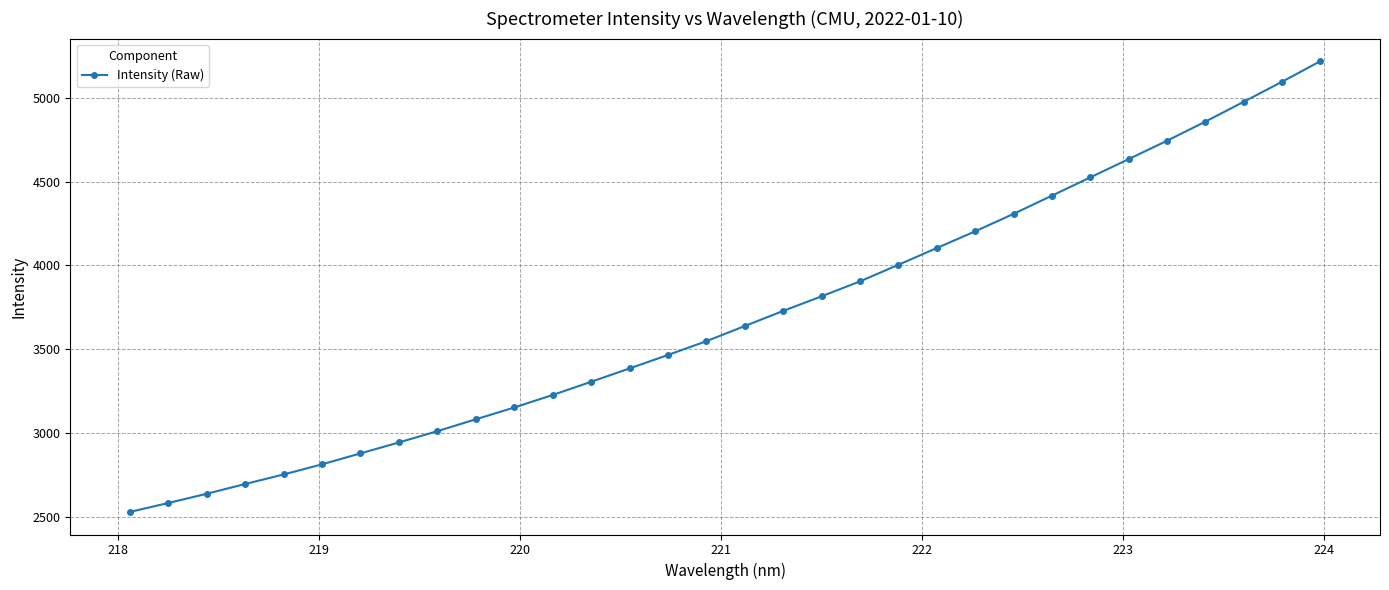

What is the maximum value shown in the chart?

5221.1